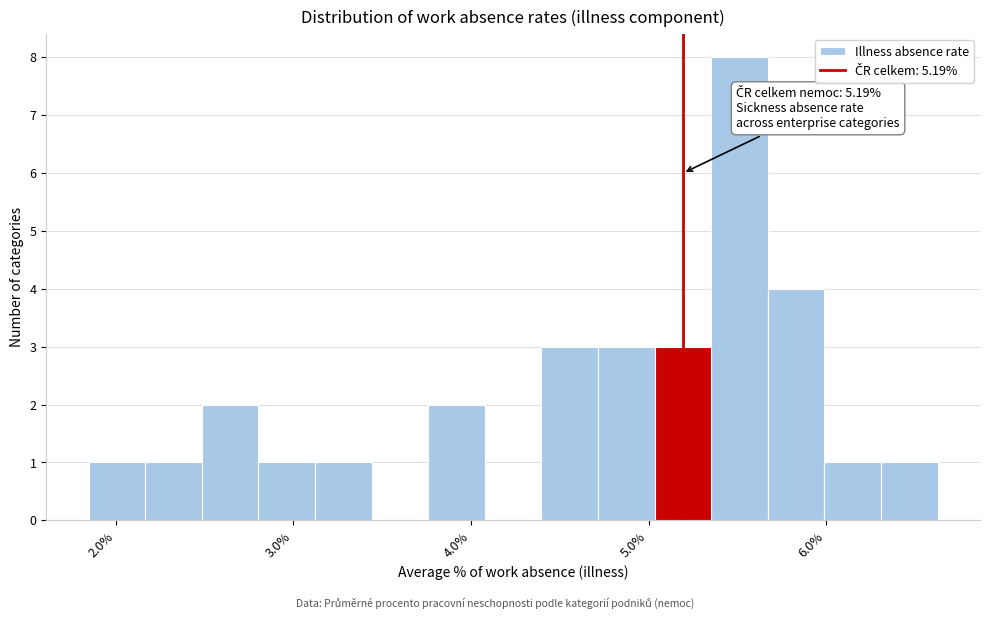

Around what value on the x-axis is the tallest bar? Give the approximate position of its centre, as read against the axis.

5.5